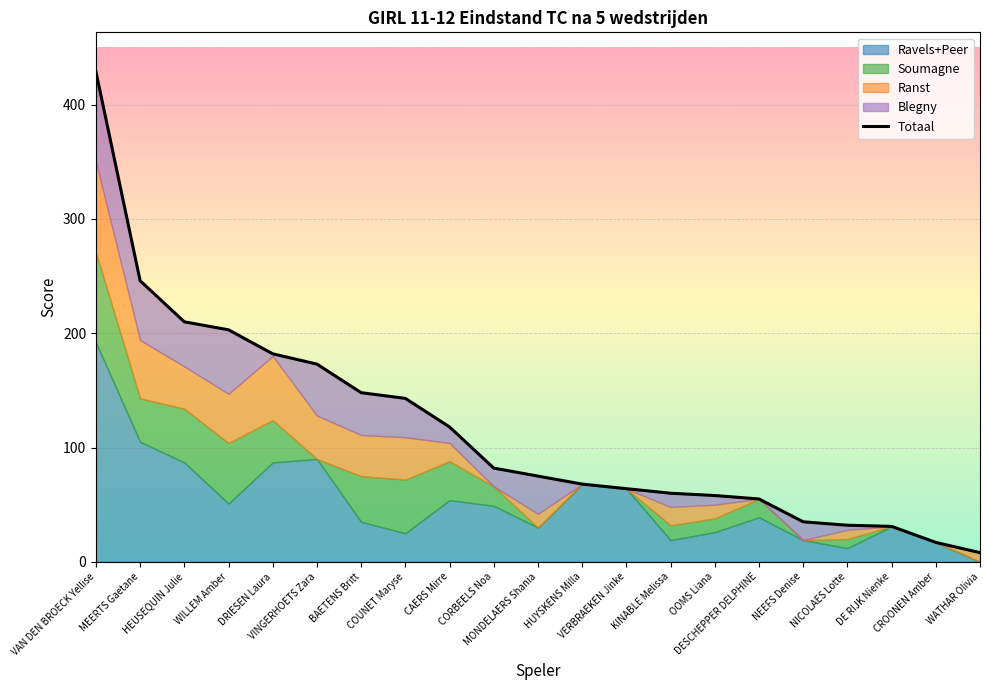

Rank the categories by value from highest to lowest.

VAN DEN BROECK Yellise, MEERTS Gaetane, HEUSEQUIN Julie, WILLEM Amber, DRIESEN Laura, VINGERHOETS Zara, BAETENS Britt, COUNET Maryse, CAERS Mirre, CORBEELS Noa, MONDELAERS Shania, HUYSKENS Milla, VERBRAEKEN Jinke, KINABLE Melissa, OOMS Liana, DESCHEPPER DELPHINE, NEEFS Denise, NICOLAES Lotte, DE RIJK Nienke, CROONEN Amber, WATHAR Olivia